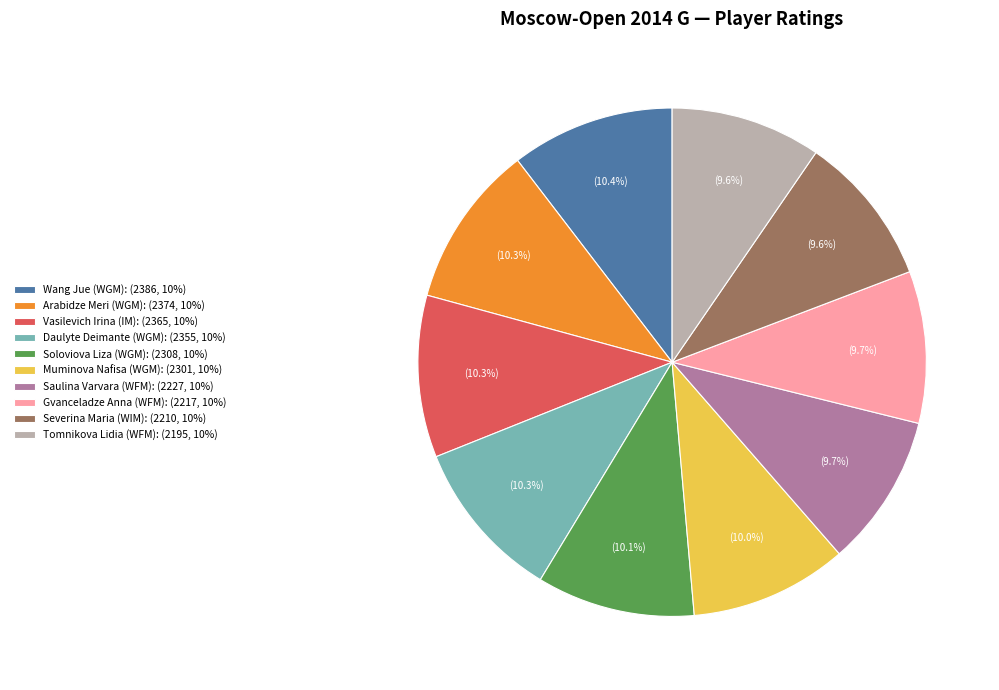

What is the total percentage of Tomnikova Lidia (WFM) and Severina Maria (WIM)?

19.2%